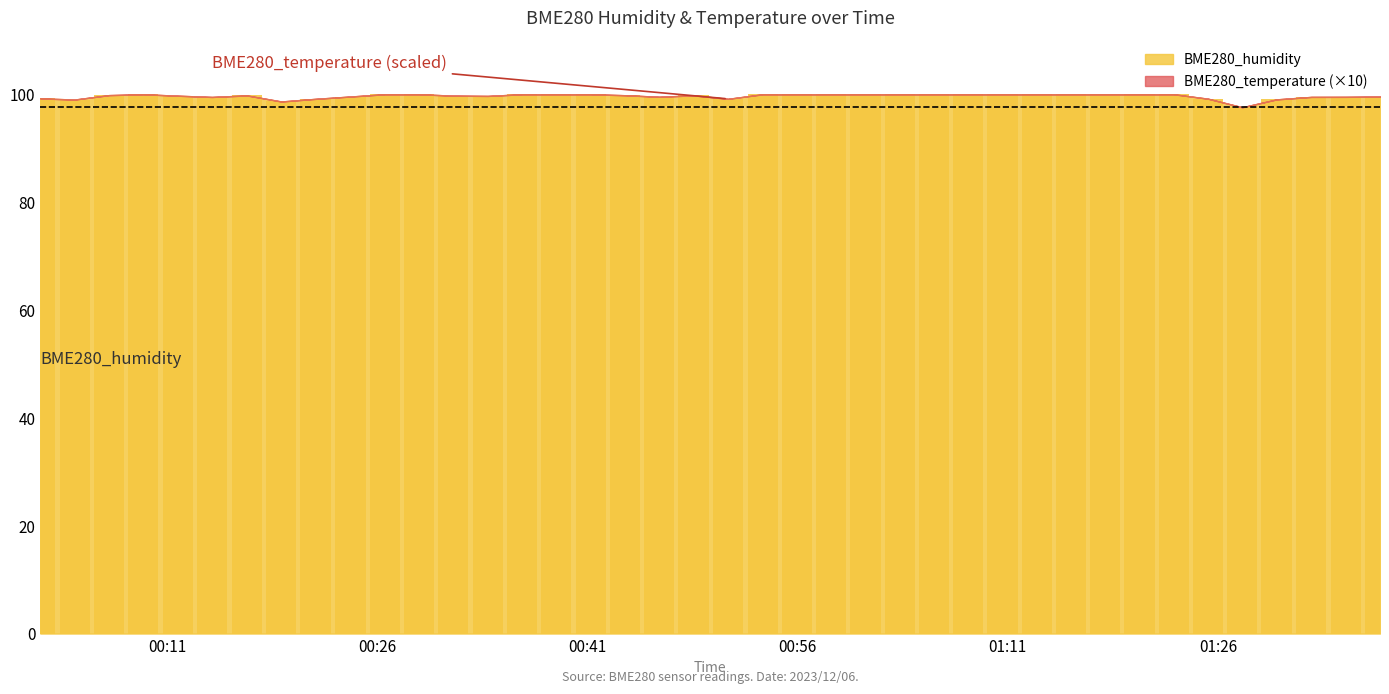

What is the average value?

99.7